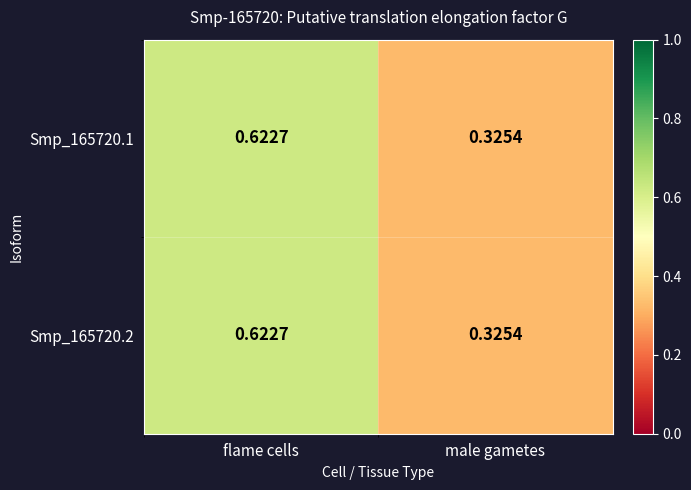

List the labels in order of Smp_165720.1 value, largest first.

flame cells, male gametes